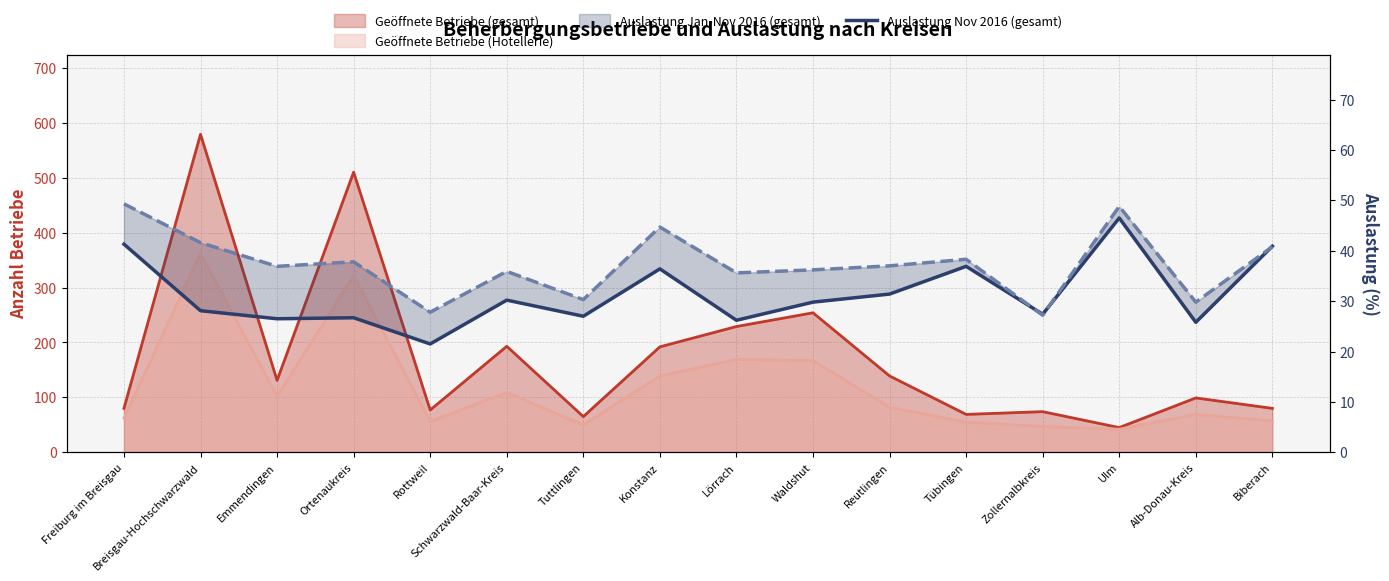

What is the value of the Auslastung Jan-Nov 2016 (gesamt) point at the 15th from the left?

29.8